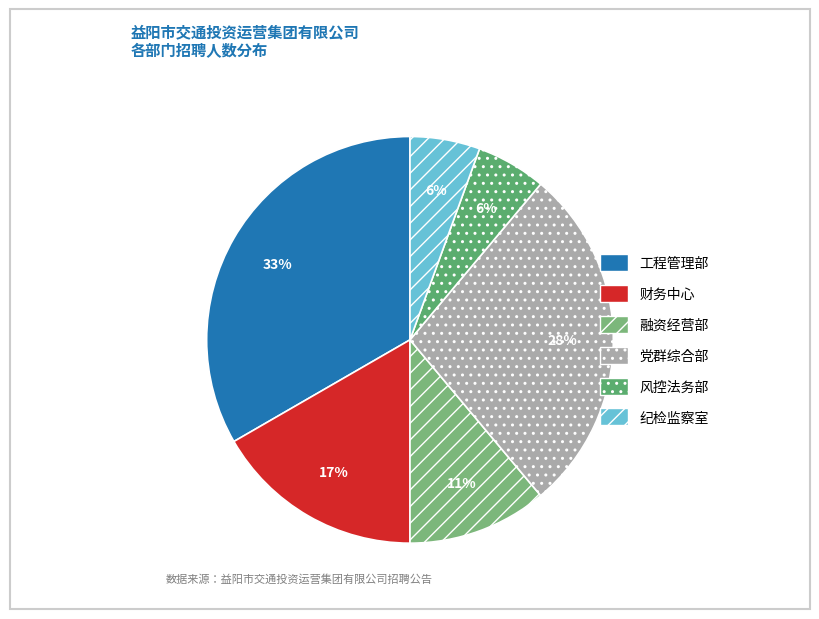

How many segments does this pie chart have?

6